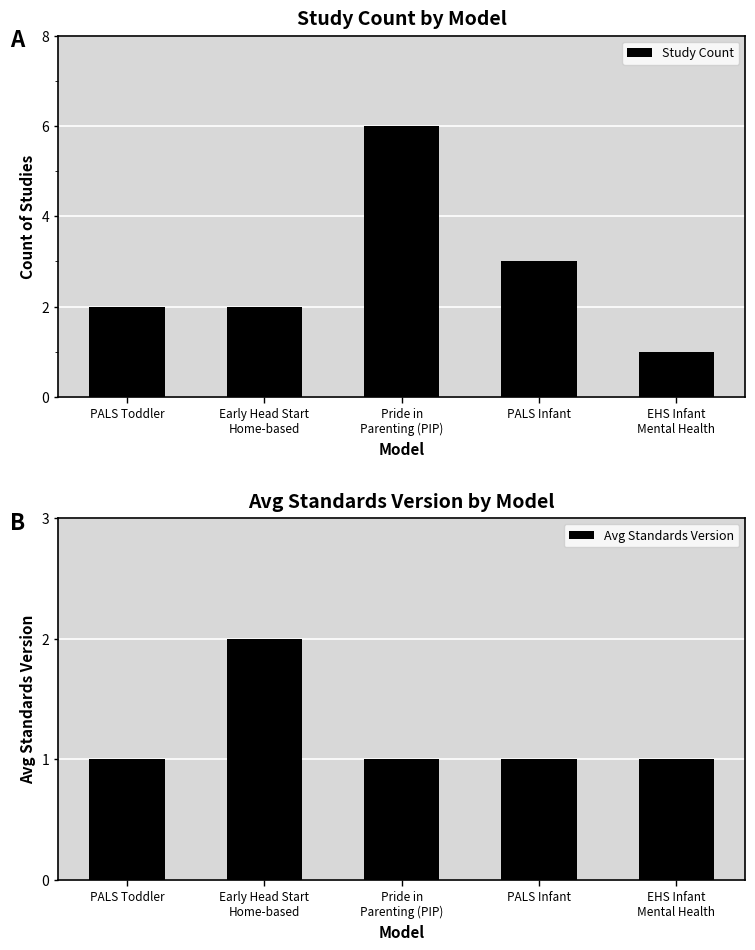

Which series has the widest spread of values?

Study Count